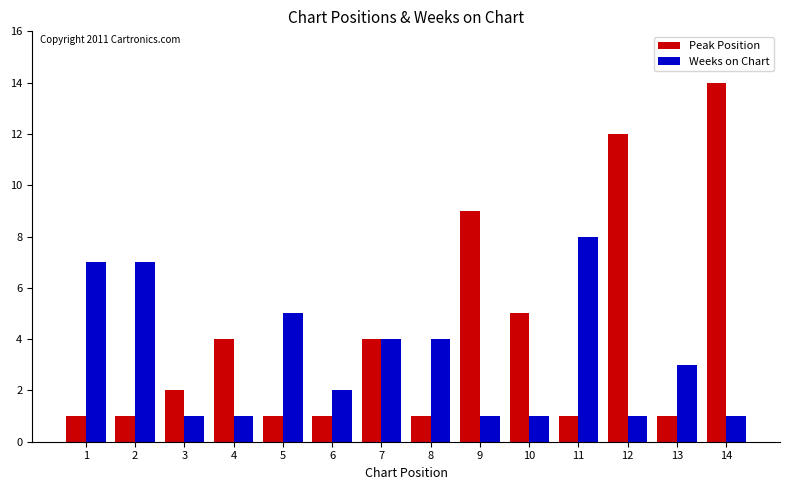

What is the difference between the Peak Position values at 7 and 6?

3